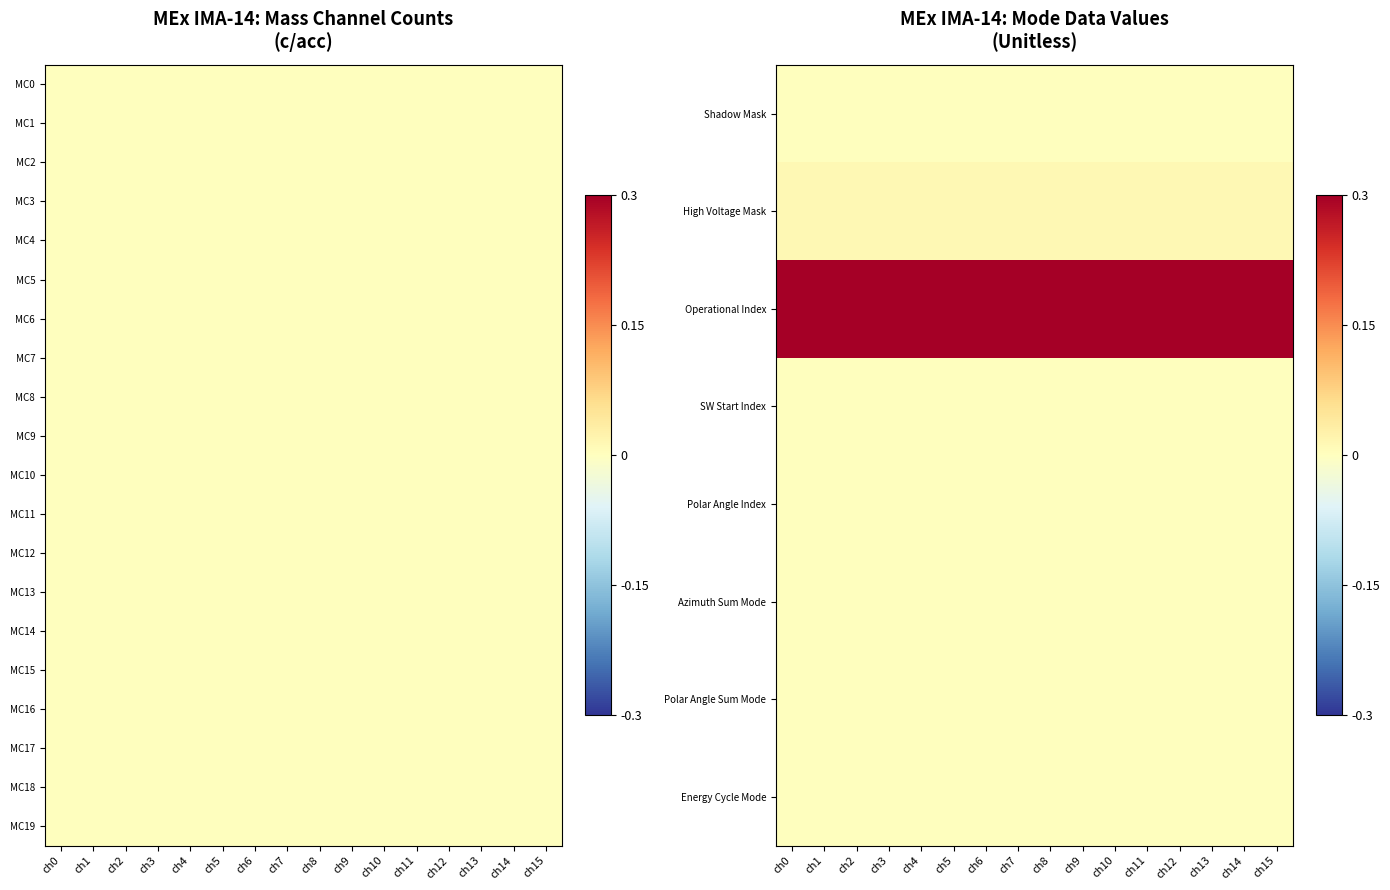

What is the total value across all series at ch15?

0.3